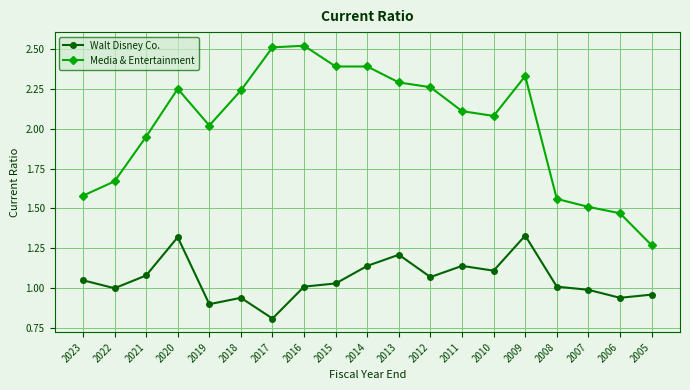

Which series changed the most between 2019 and 2008?

Media & Entertainment